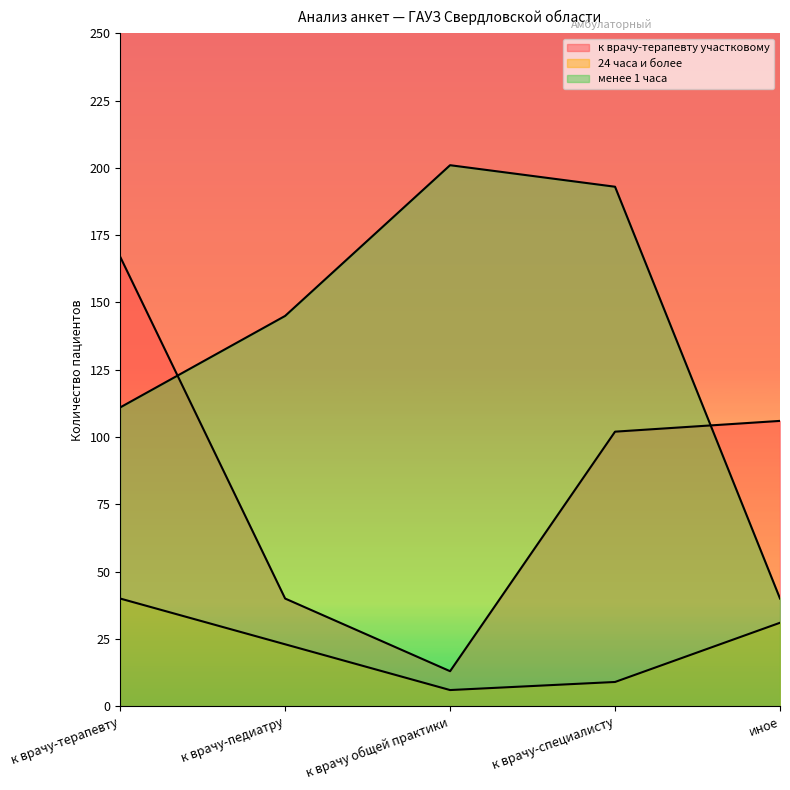

What is the total value across all series at к врачу-терапевту?

318